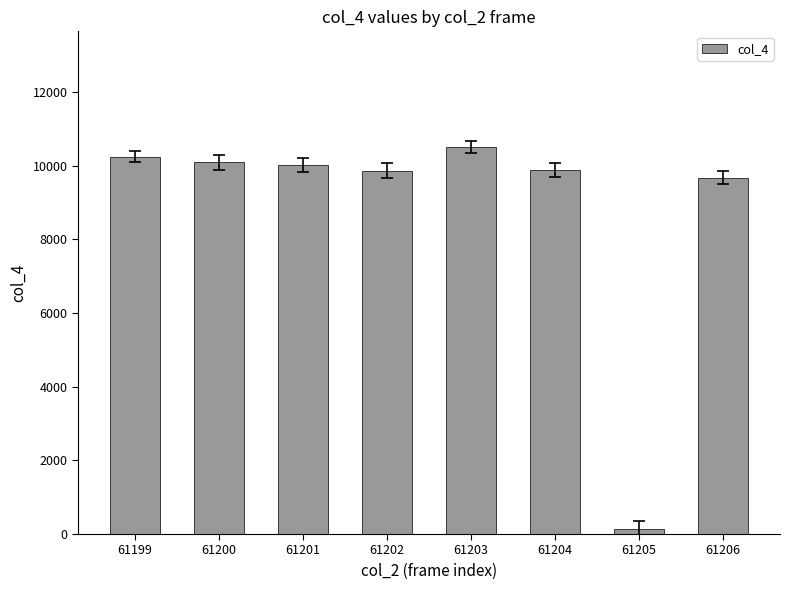

At which category does the chart reach its peak across all series?

61203